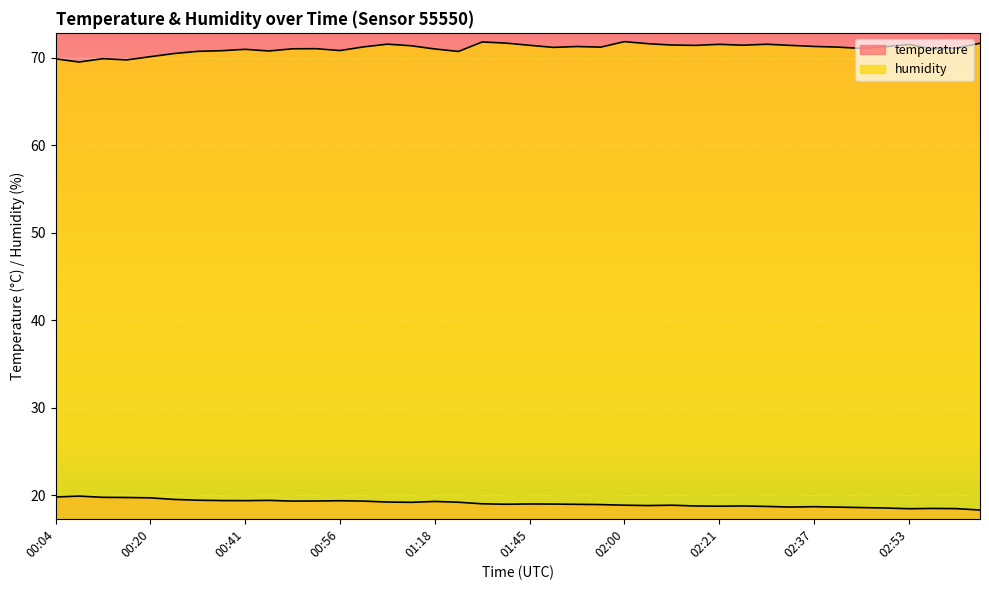

How many lines are shown in the chart?

2